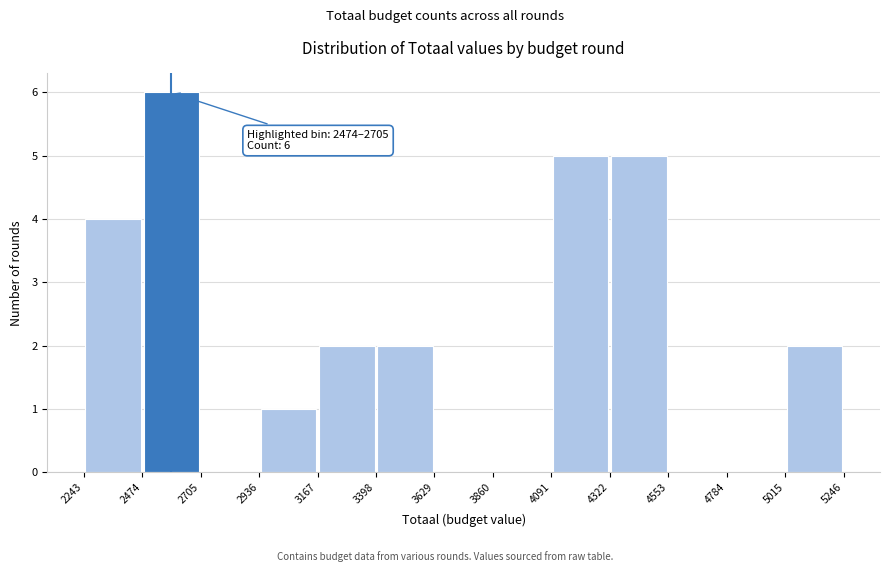

Which range on the x-axis has the tallest bar?

2474 to 2705